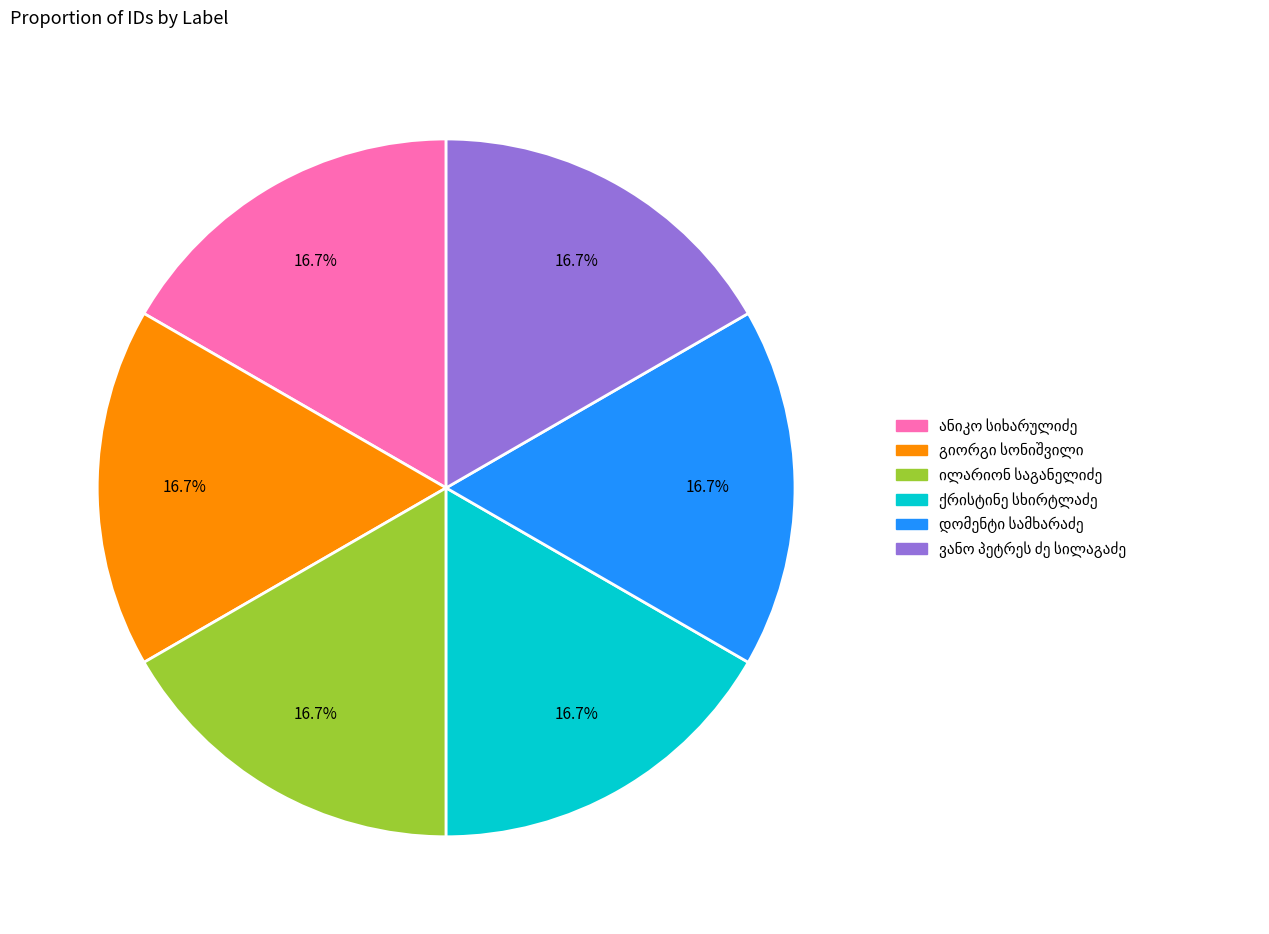

Is there a majority slice in this chart?

No